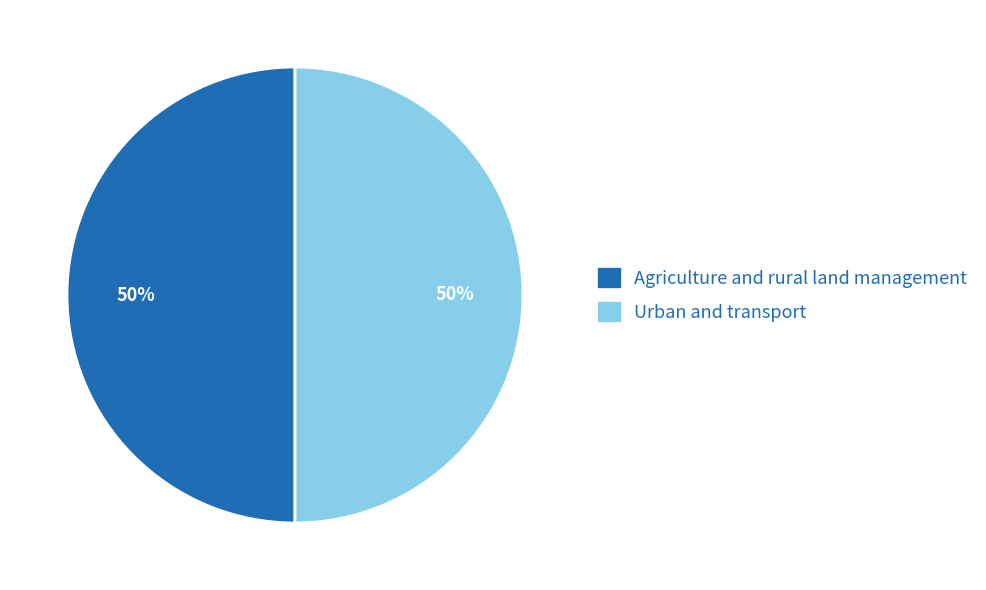

To the nearest percent, what portion does Urban and transport represent?

50%